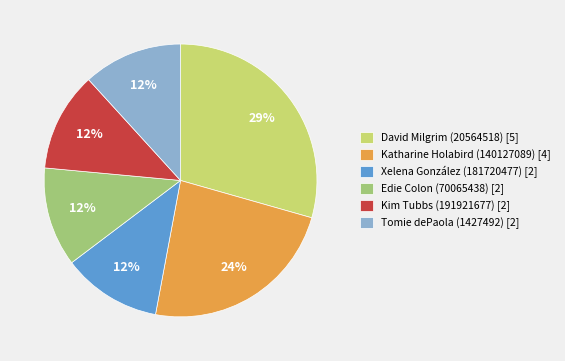

Count the number of slices in the pie.

6